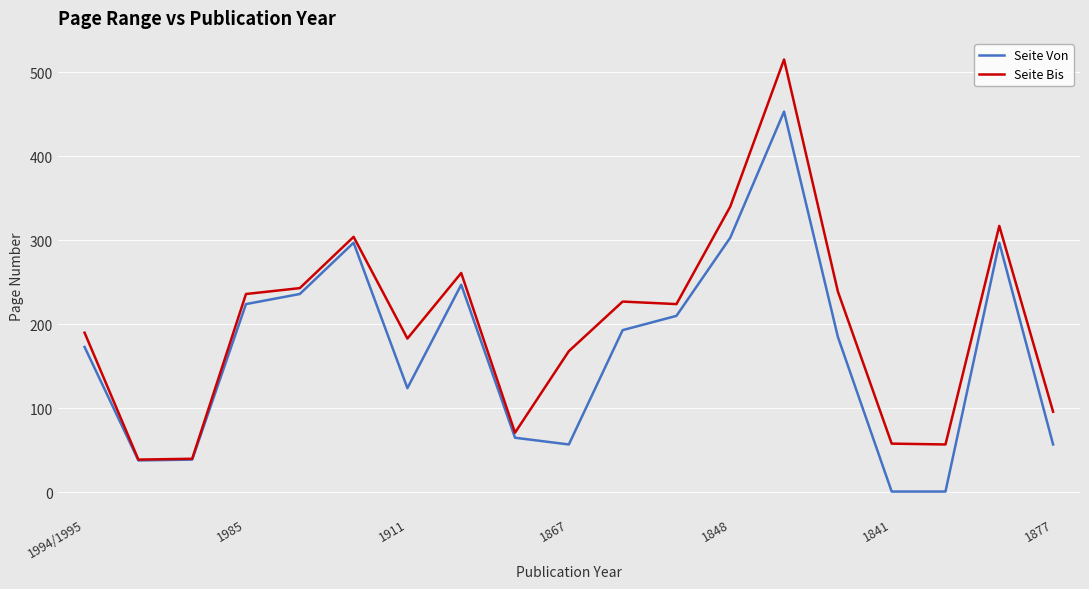

Does the chart display data point markers on the line(s)?

No